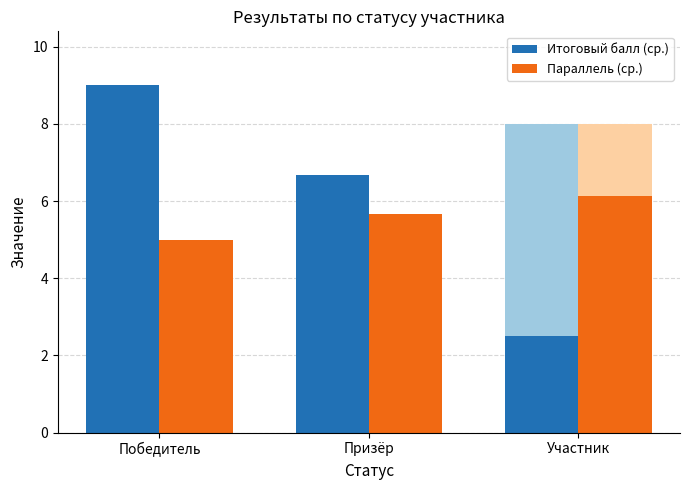

What is the difference between the Параллель (ср.) values at Призёр and Участник?

0.5